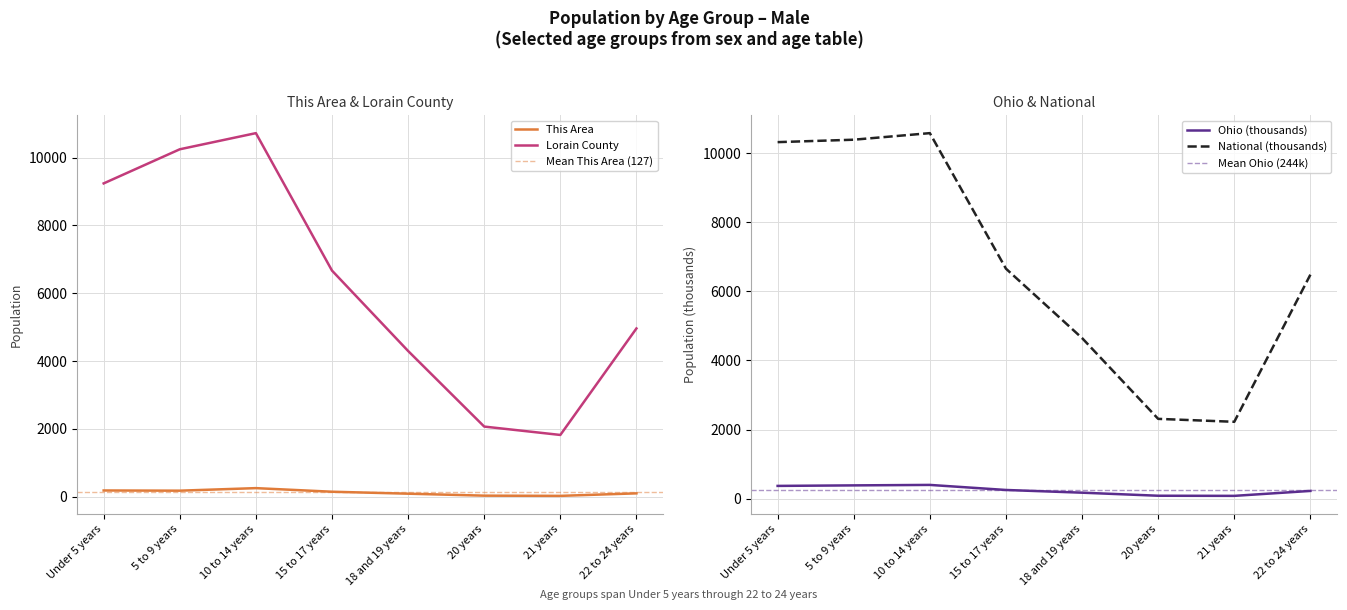

Is the value of This Area at 5 to 9 years greater than the value of Ohio at 21 years?

Yes